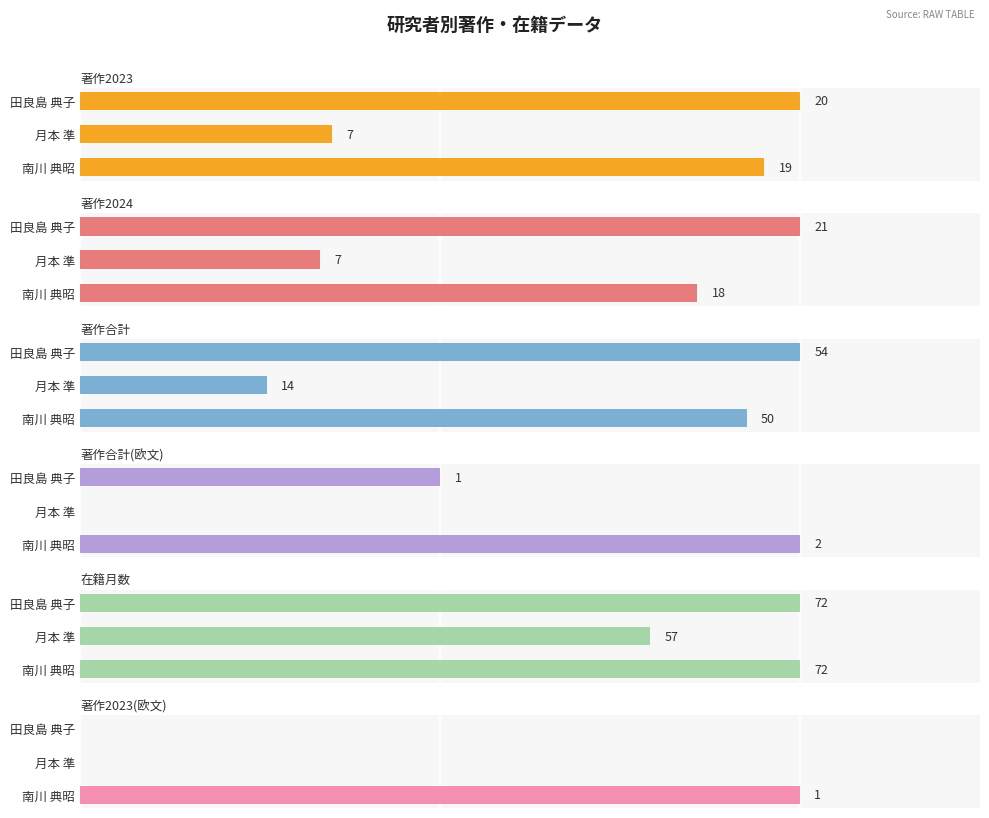

Is the value of 著作合計(欧文) at 5 greater than the value of 著作2023 at 0?

No